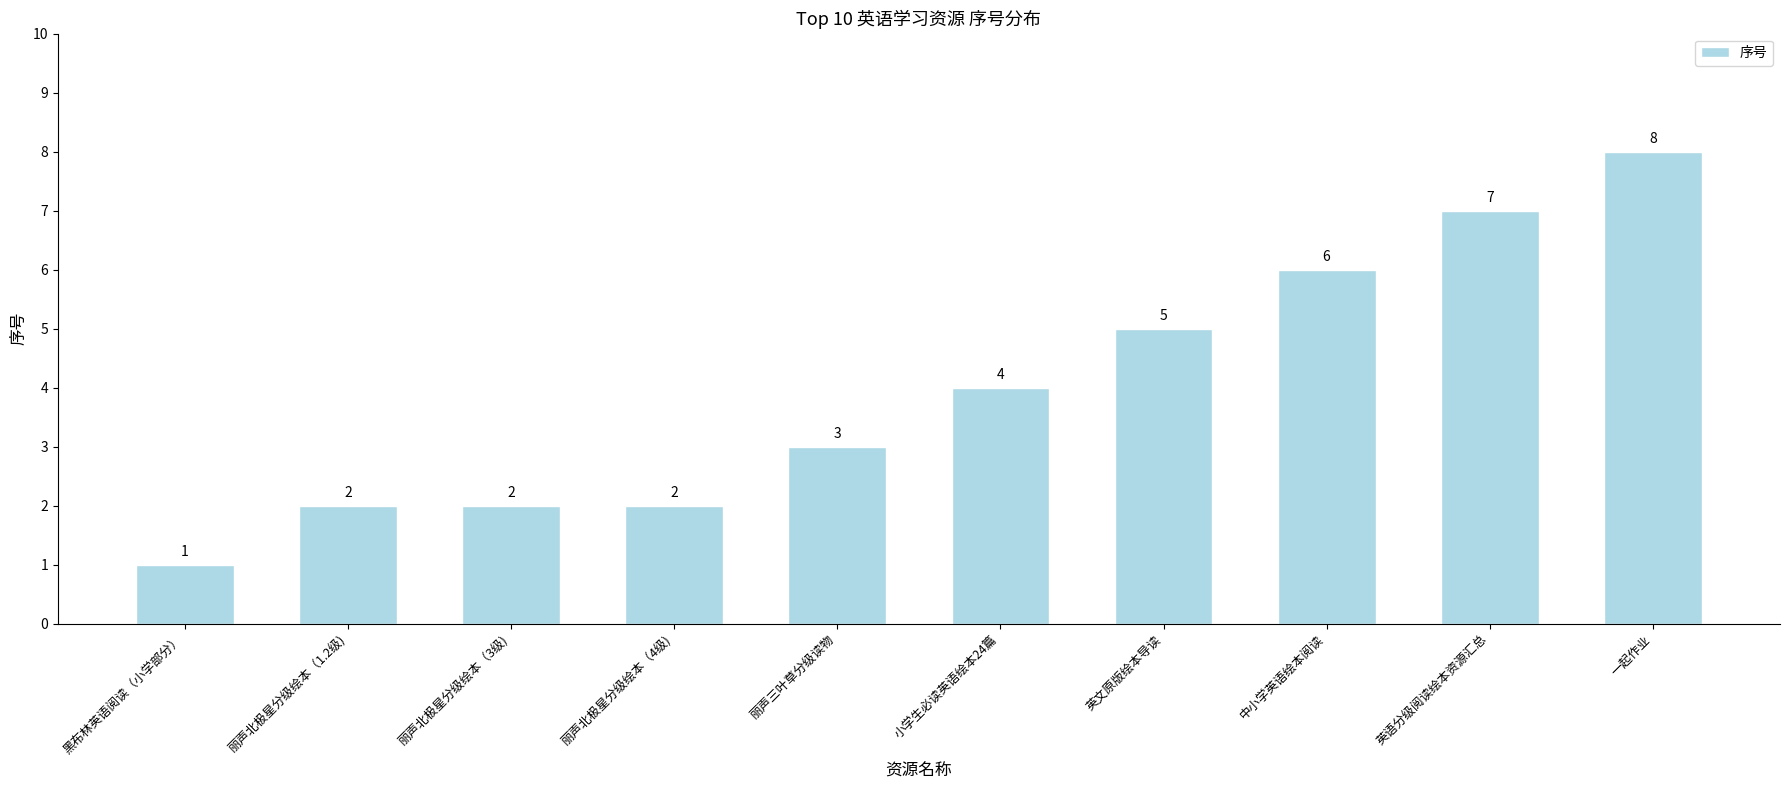

What is the difference between the second highest and second lowest values?

5